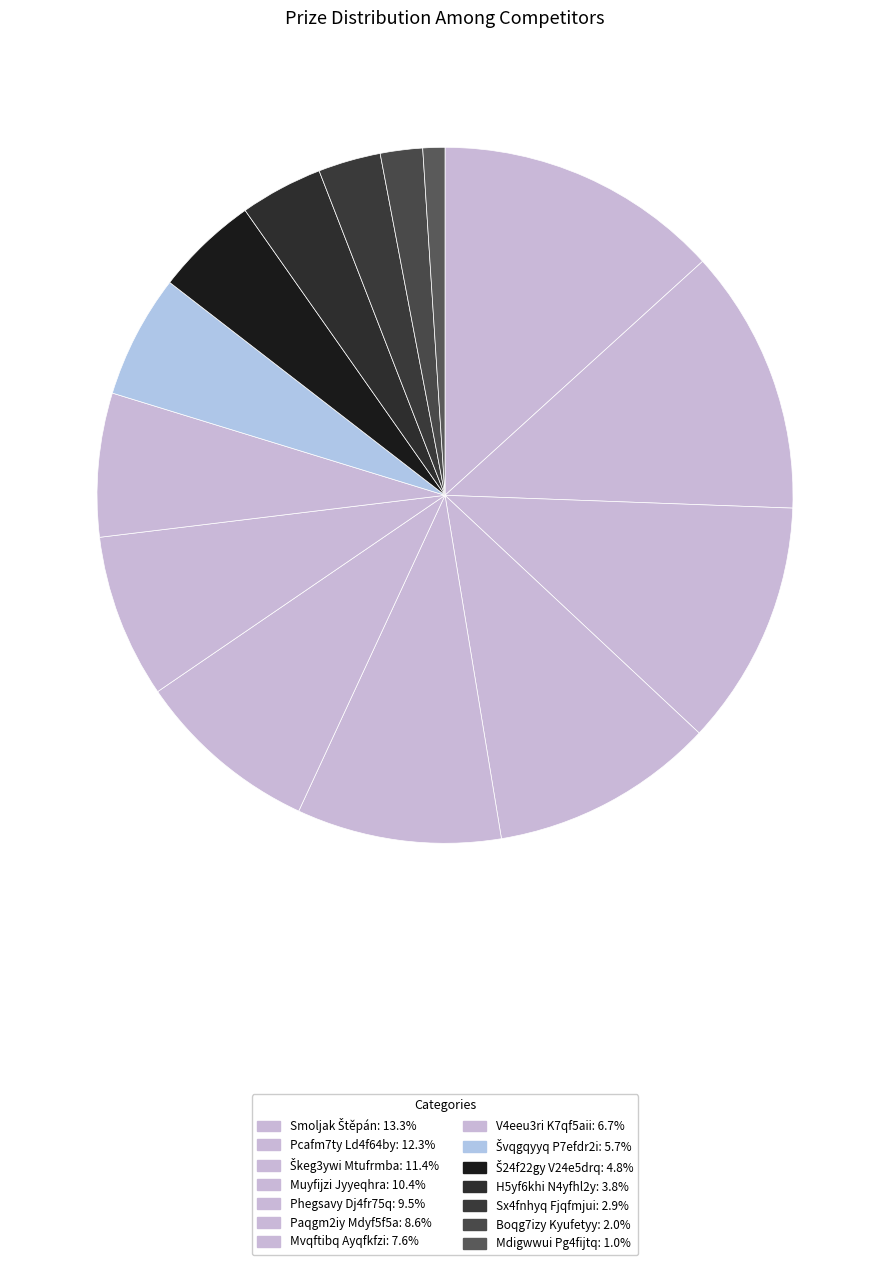

What is the total percentage of Škeg3ywi Mtufrmba and Phegsavy Dj4fr75q?

20.9%